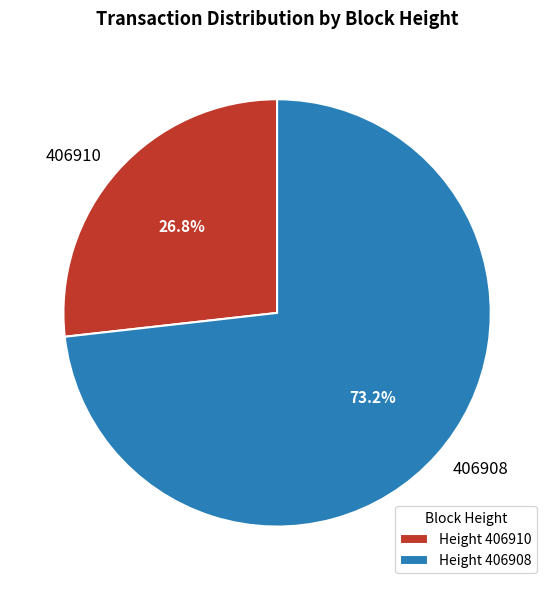

Which slice is the largest?

406908